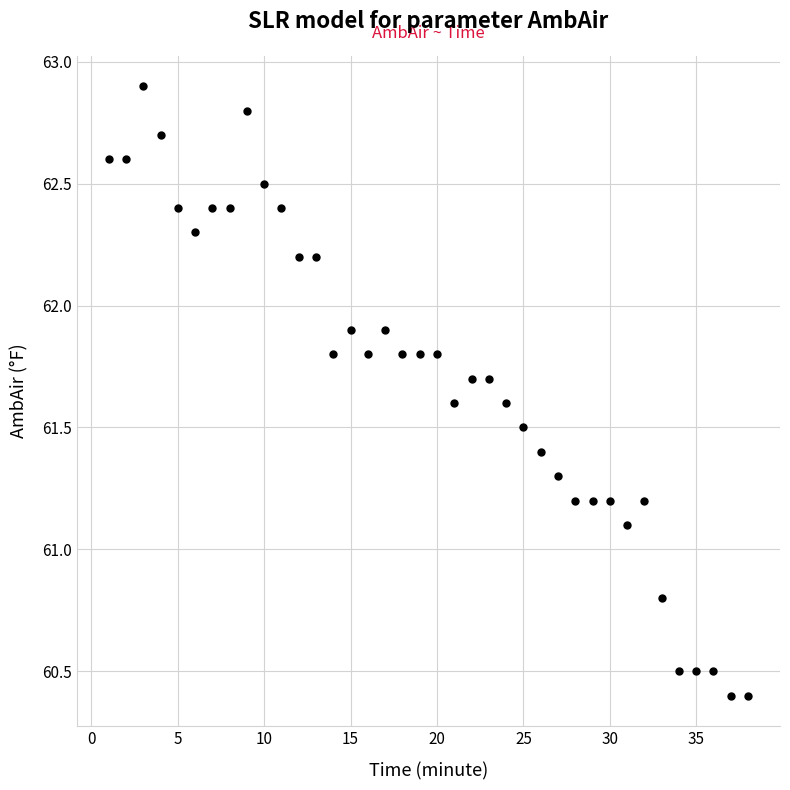

What is the range of Y values (max minus min)?

2.5